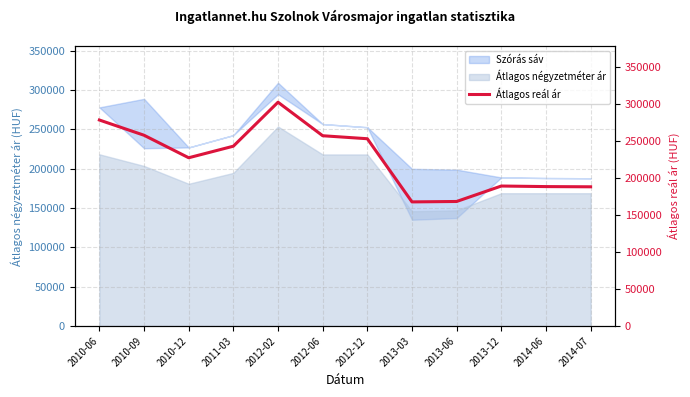

Reading left to right, what are all the values shown in this chart?

2010-06=277828	2010-09=257288	2010-12=226931	2011-03=242521	2012-02=301838	2012-06=256624	2012-12=252592	2013-03=167394	2013-06=167972	2013-12=188804	2014-06=188043	2014-07=187759